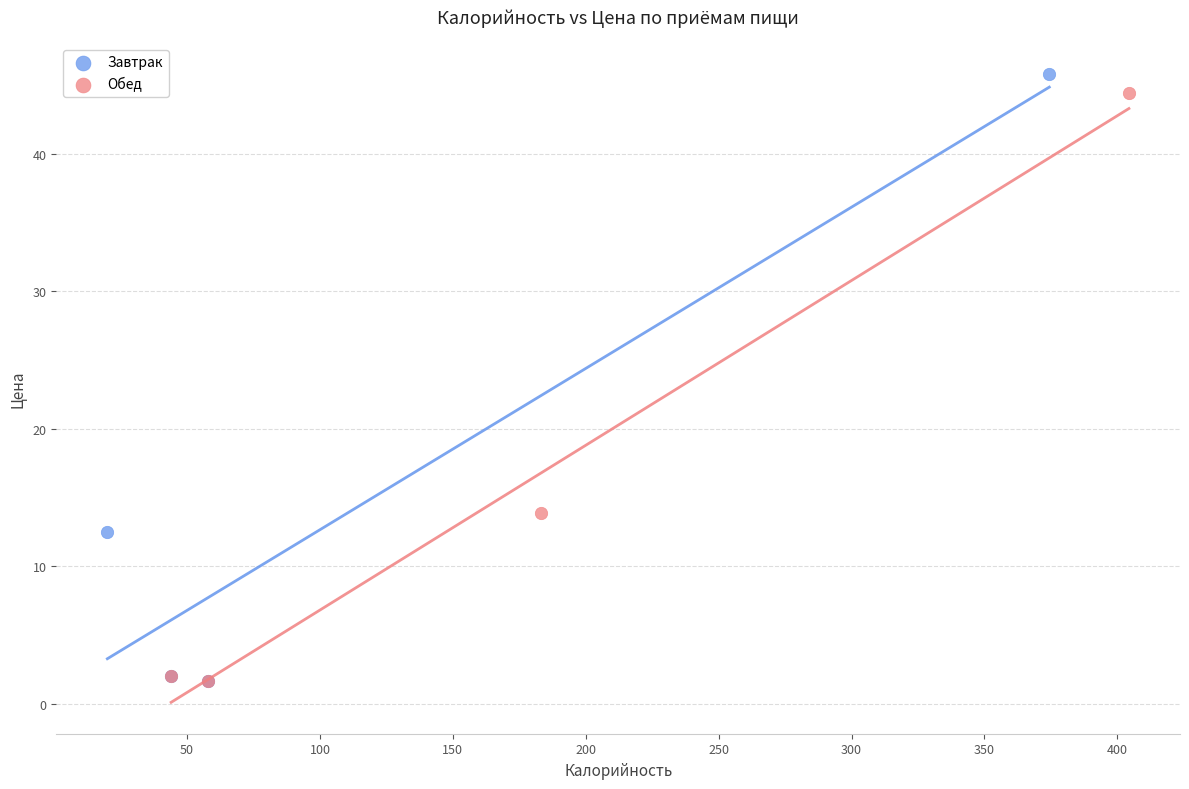

Which series has the widest spread of Y values?

Завтрак